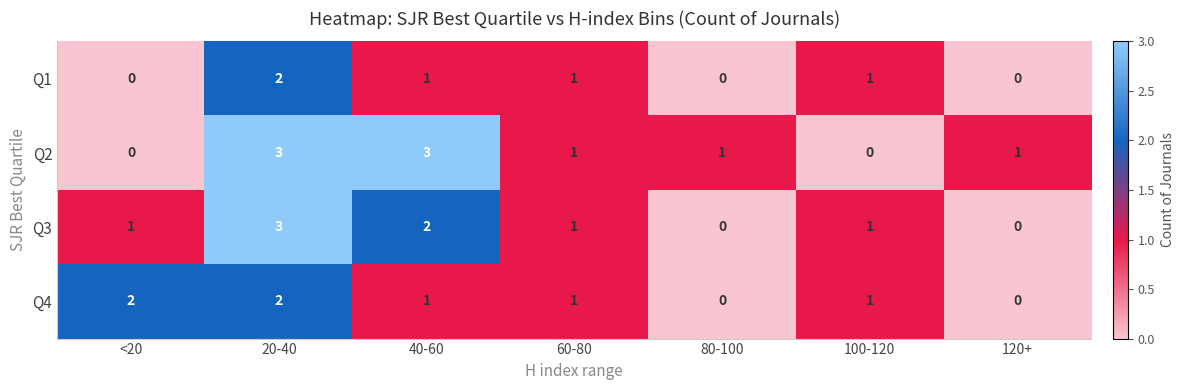

The value of Q2 at 20-40 is 2. True or false?

False